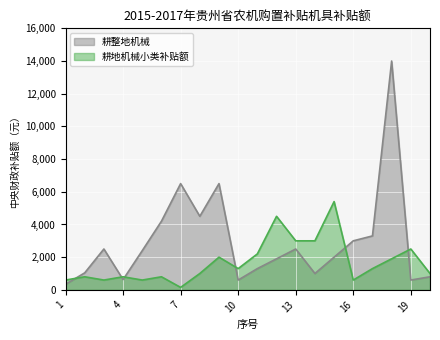

Rank the series at 11 from lowest to highest value.

耕整地机械, 耕地机械小类补贴额